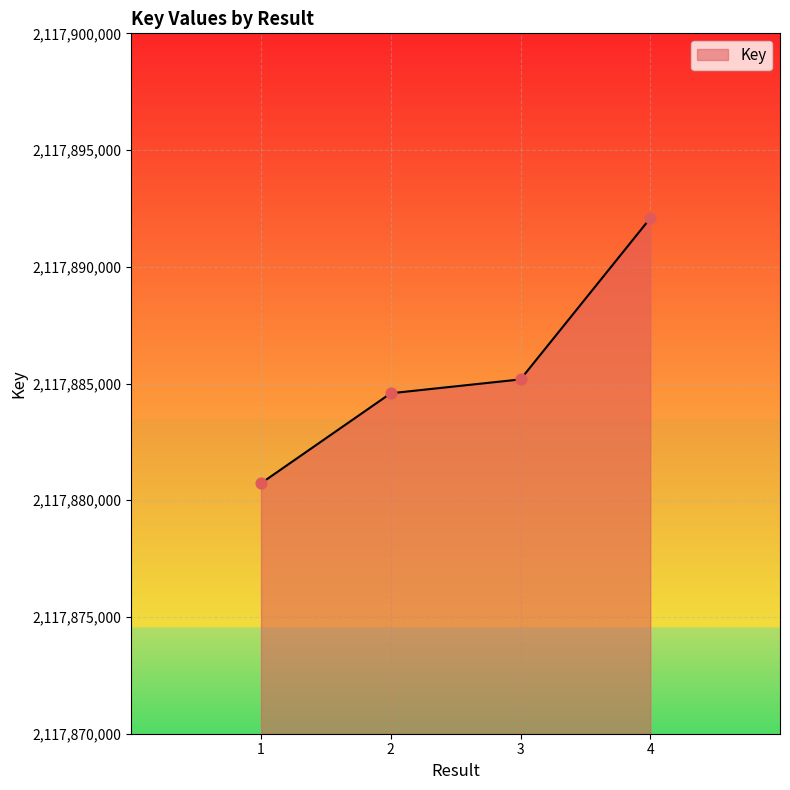

Which has a higher value, 1 or 4?

4